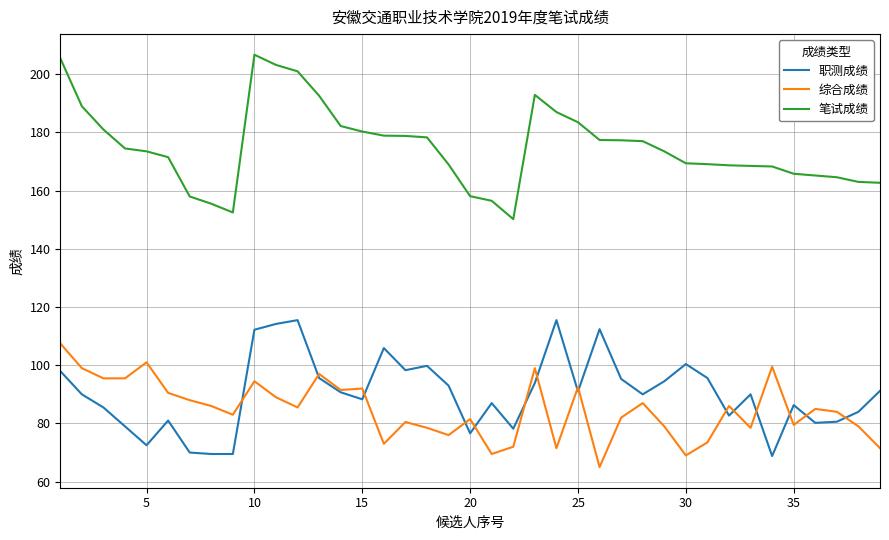

Which series has the largest total across all categories?

笔试成绩